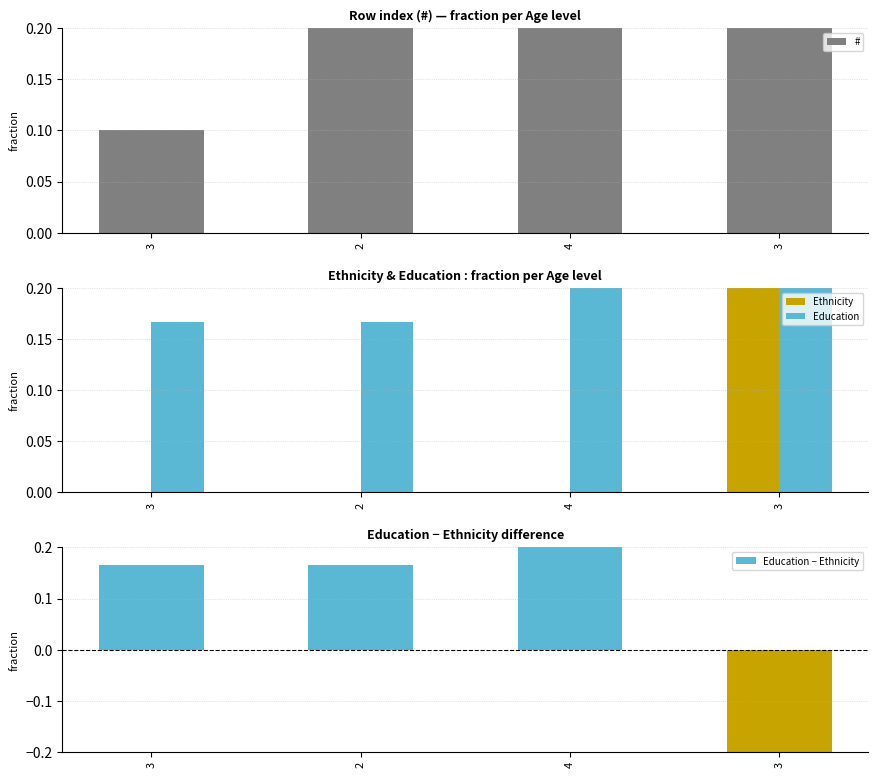

What is the label of the 3rd bar from the left?

4